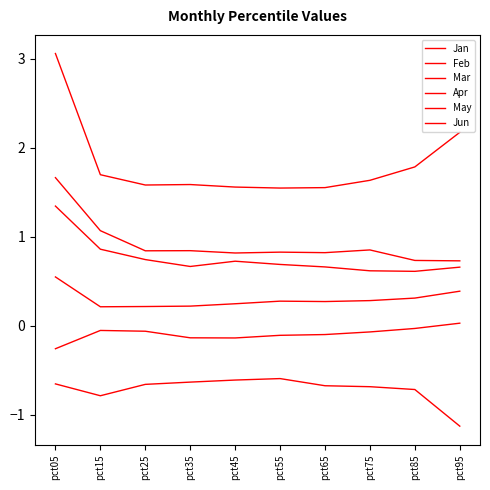

Is this an area chart (filled region under the line)?

No